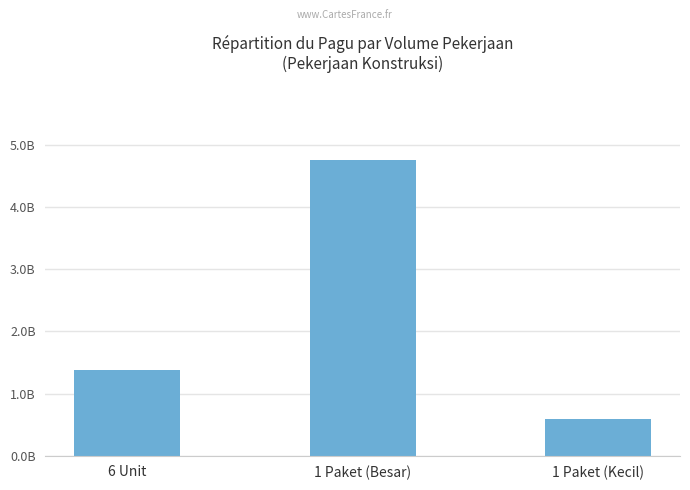

How many bars are there in total?

3